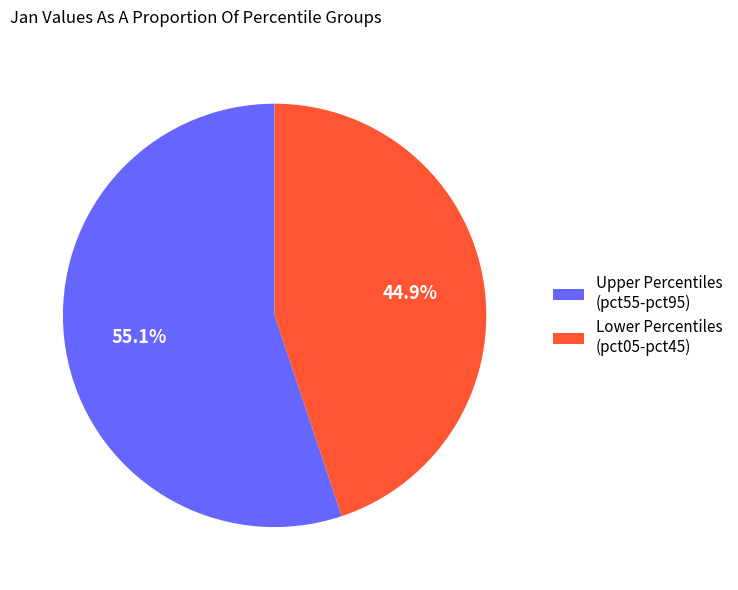

What is the total percentage of Lower Percentiles (pct05-pct45) and Upper Percentiles (pct55-pct95)?

100.0%